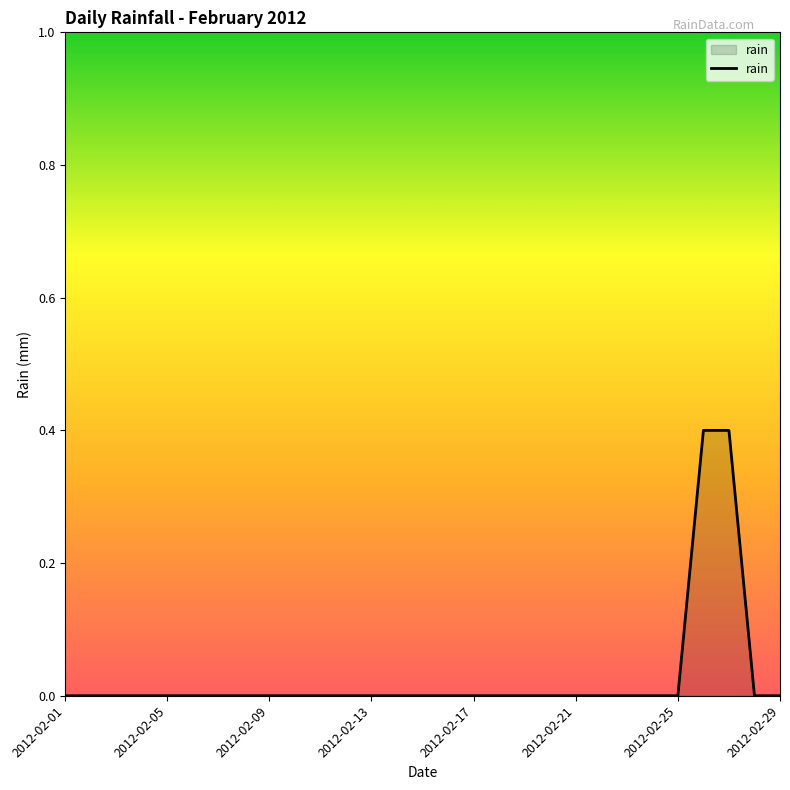

What is the difference between the maximum and minimum values?

0.4